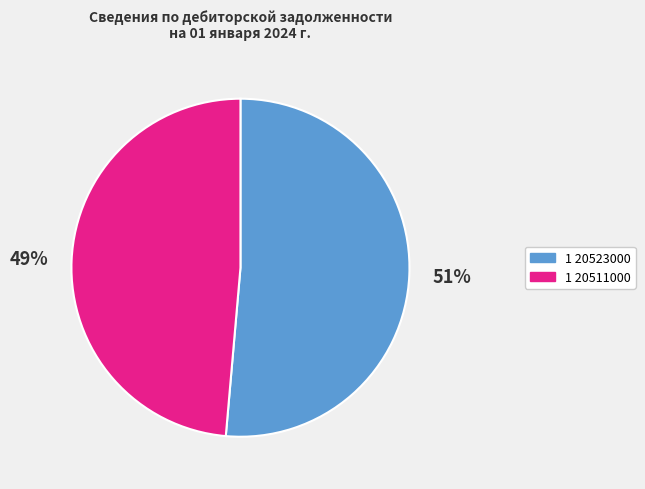

Does 1 20511000 account for over 50% of the chart?

No